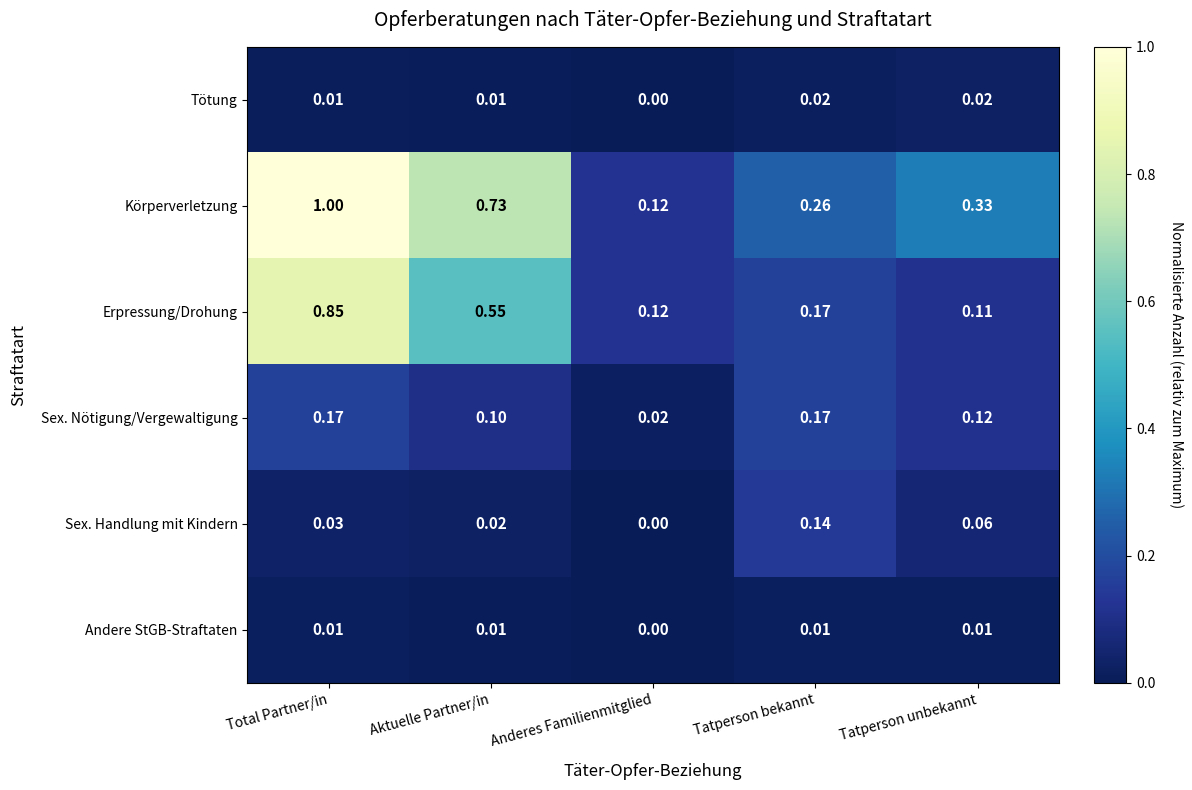

Which series changed the most between Anderes Familienmitglied and Tatperson unbekannt?

Körperverletzung